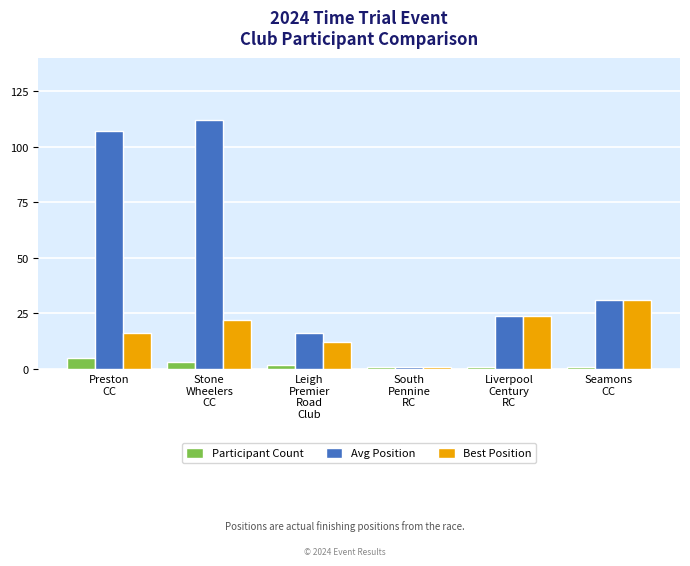

Rank the series at Stone
Wheelers
CC from highest to lowest value.

Avg Position, Best Position, Participant Count